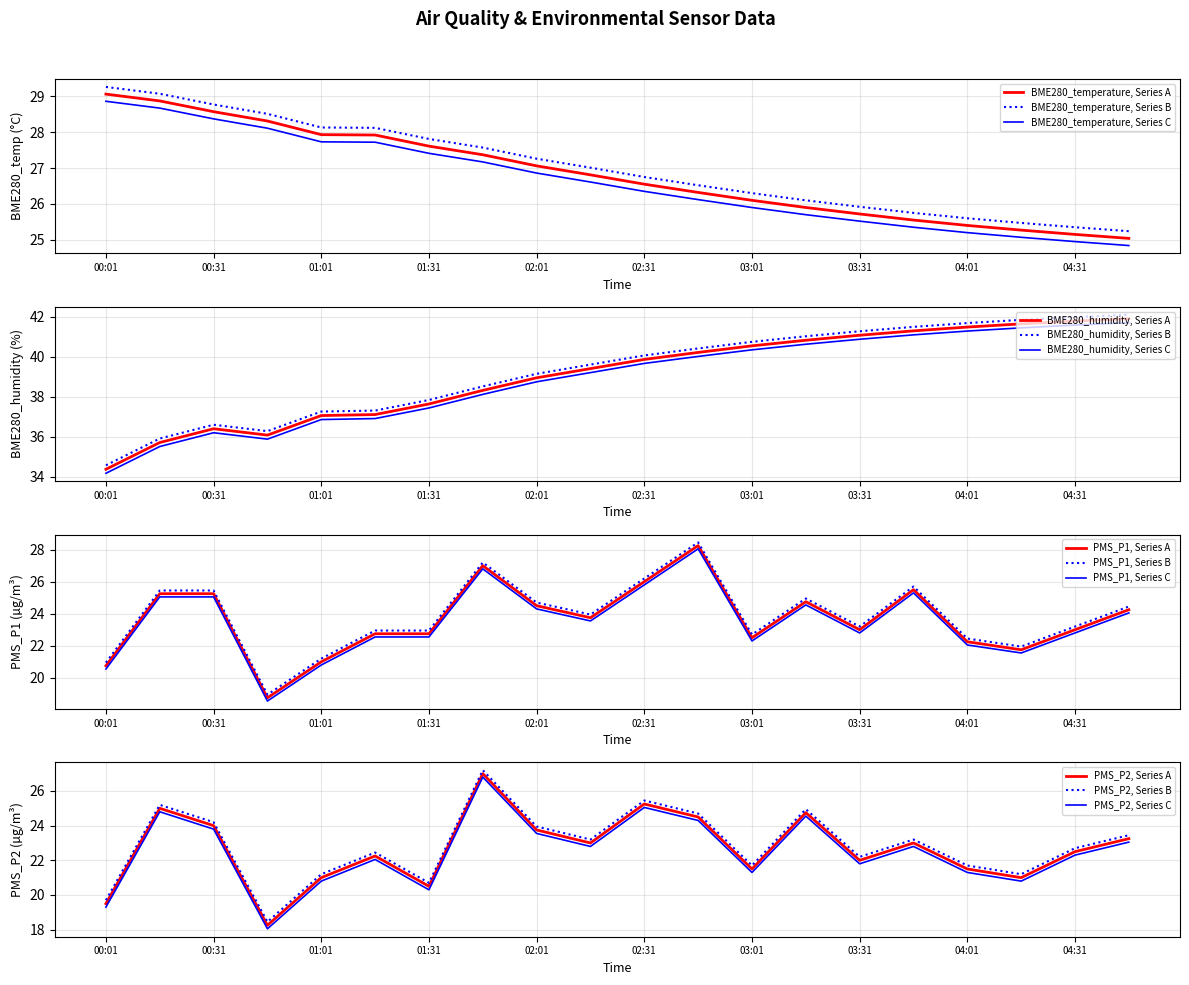

What is the difference between the second highest and minimum values in the BME280_humidity series?

7.4